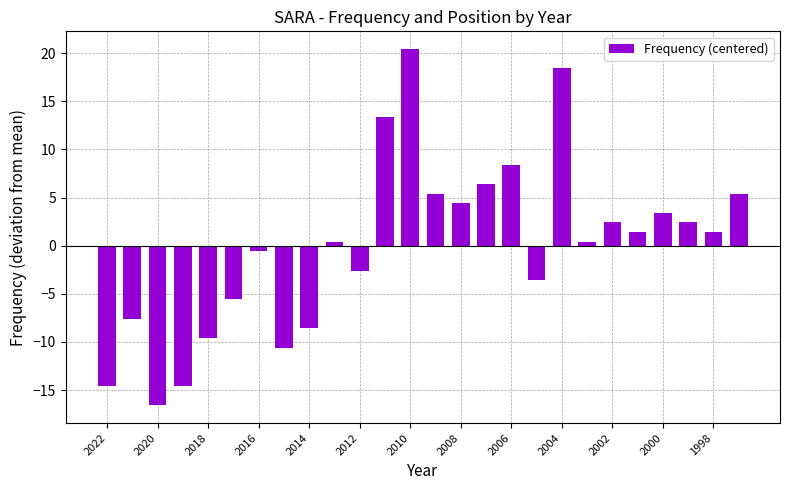

What is the value of the 17th bar from the left?

8.4